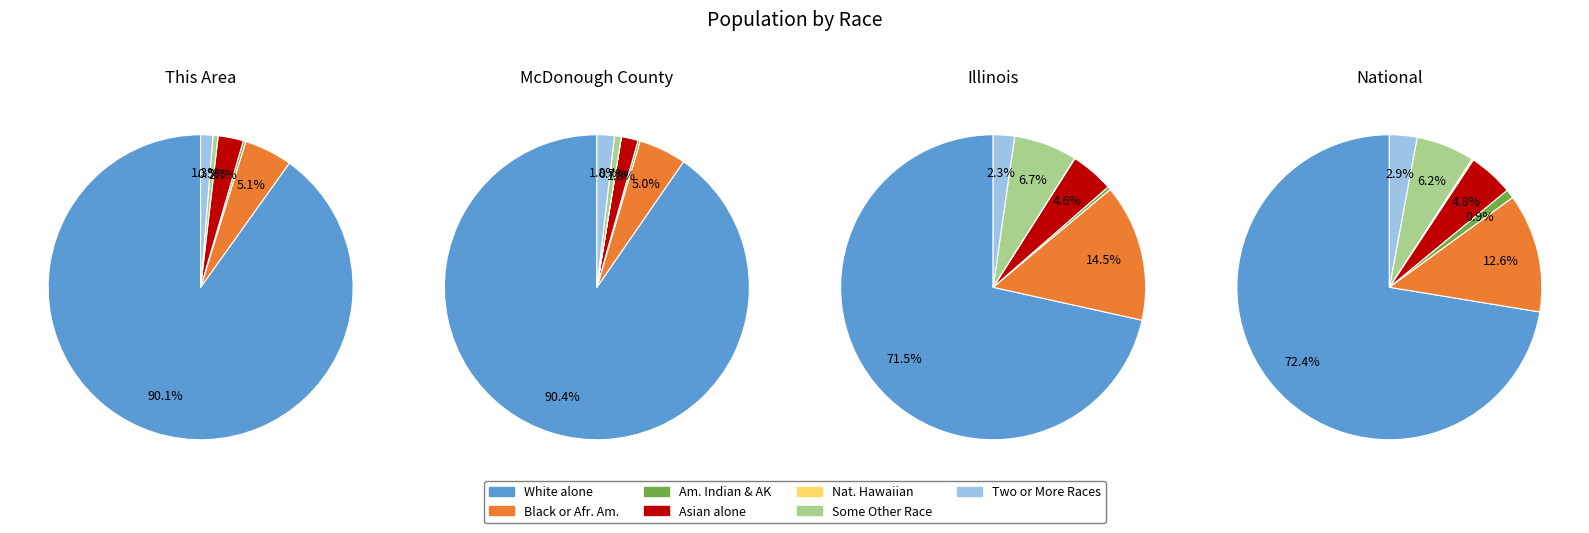

What percentage is the White alone slice, to the nearest percent?

90%